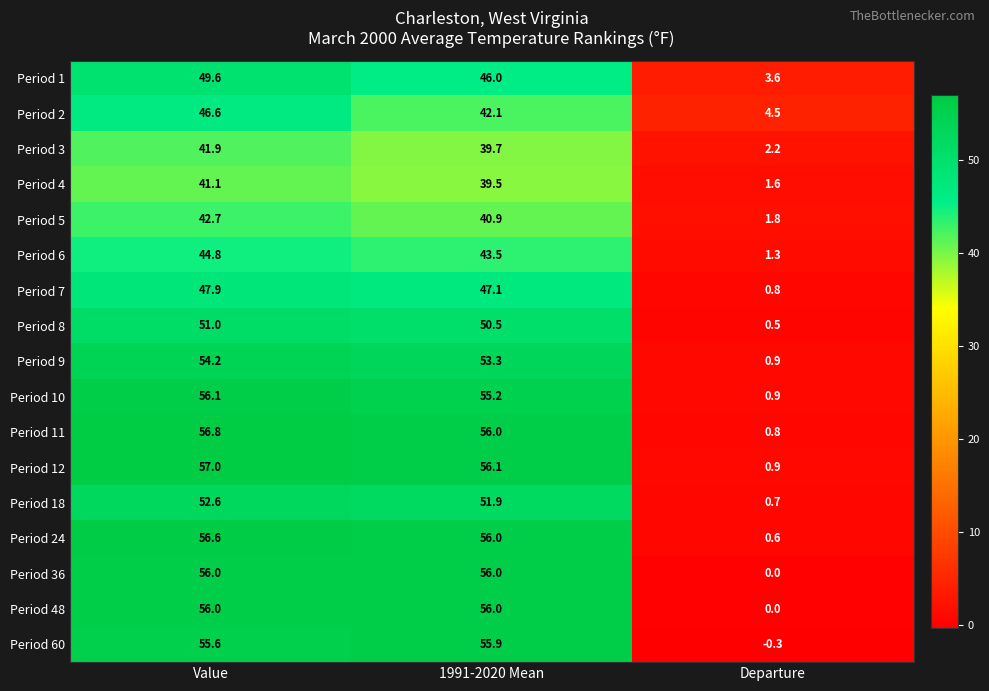

The value of Period 24 at 1991-2020 Mean is 56.0. True or false?

True